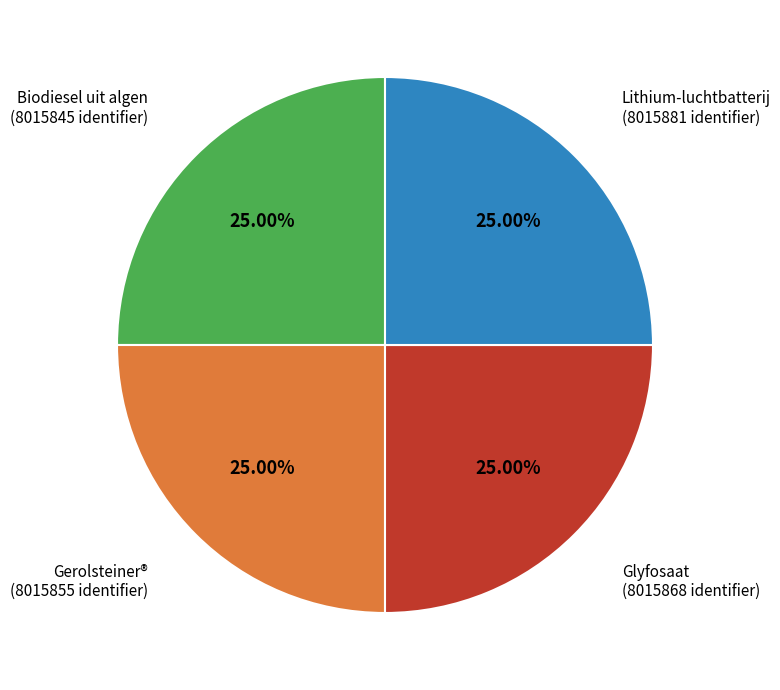

To the nearest percent, what is the average slice percentage?

25%